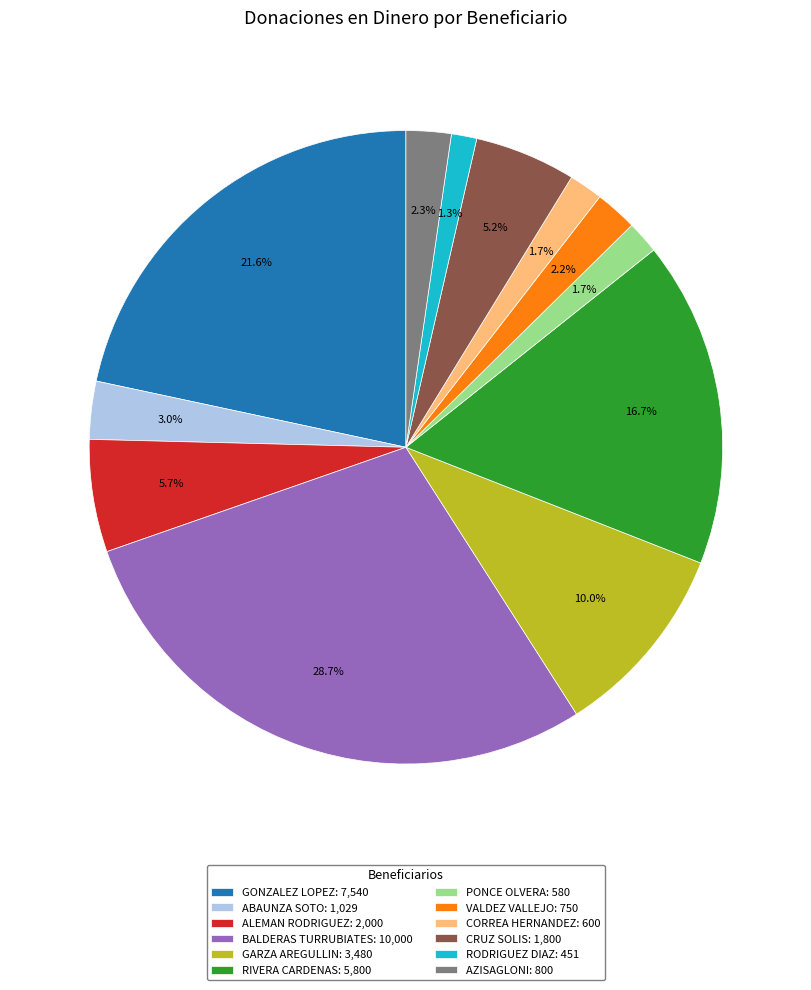

Between GARZA AREGULLIN and AZISAGLONI, which is larger?

GARZA AREGULLIN